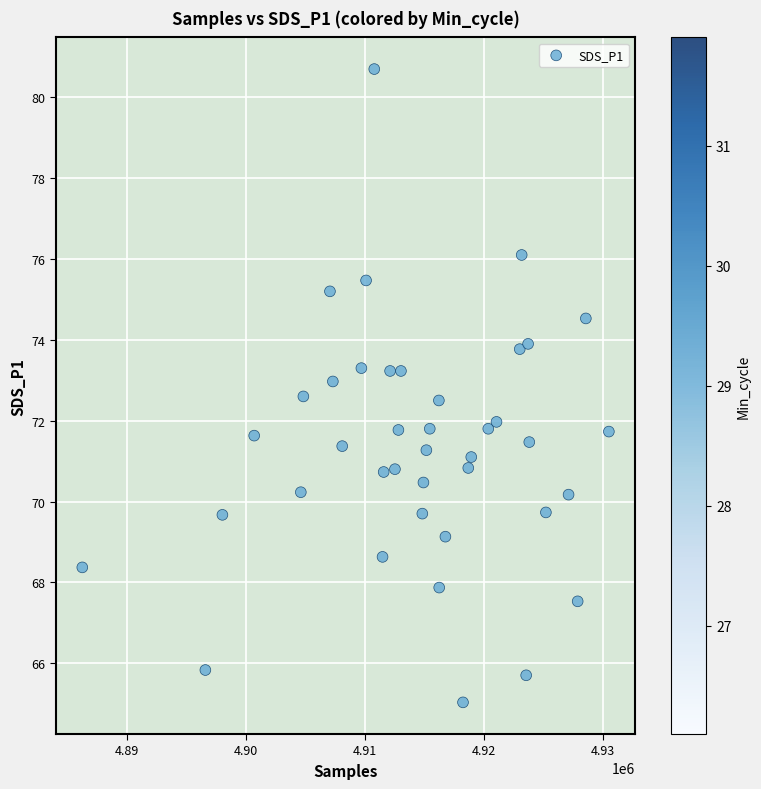

What is the range of X values (max minus min)?

44252.0